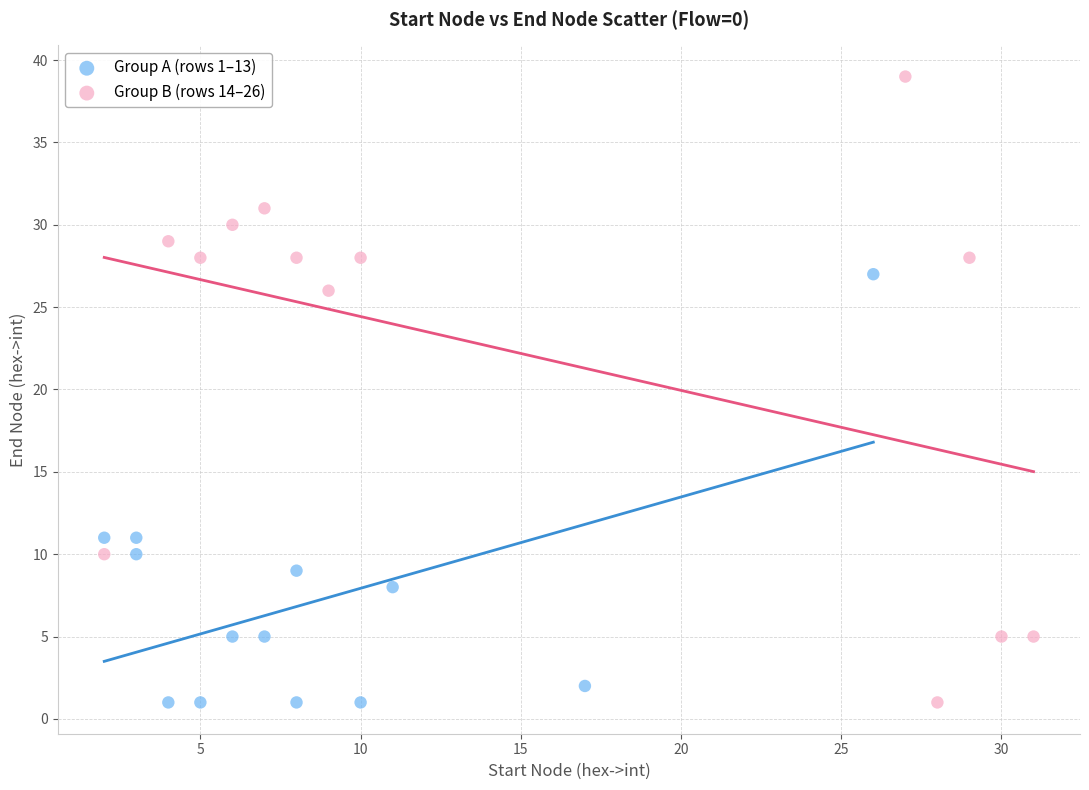

Which series has the largest Y range (max minus min)?

Group B (rows 14–26)